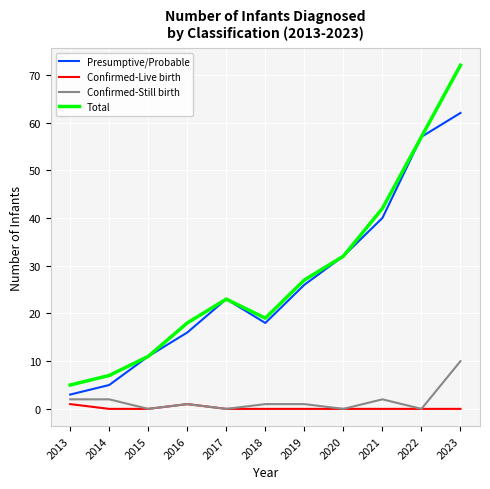

What is the maximum value for Total?

72